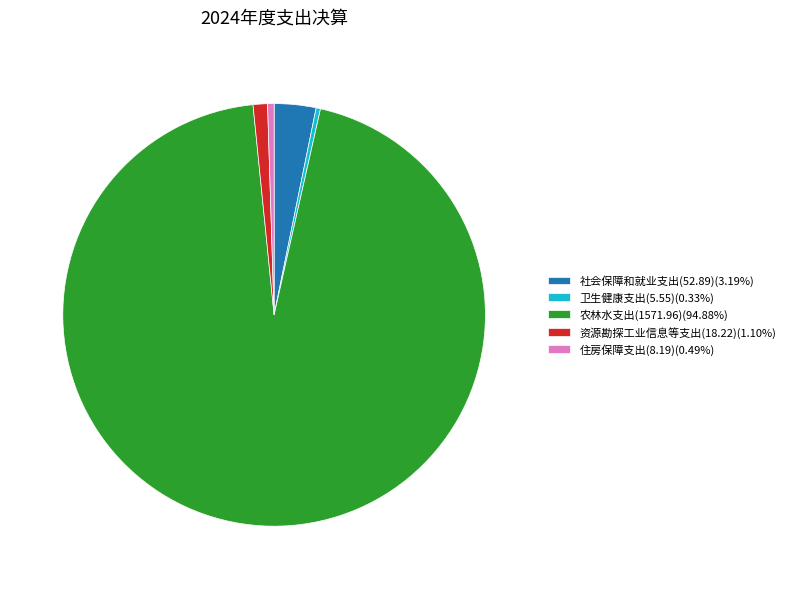

Is it true that 农林水支出(1571.96) is 81% of the pie?

False